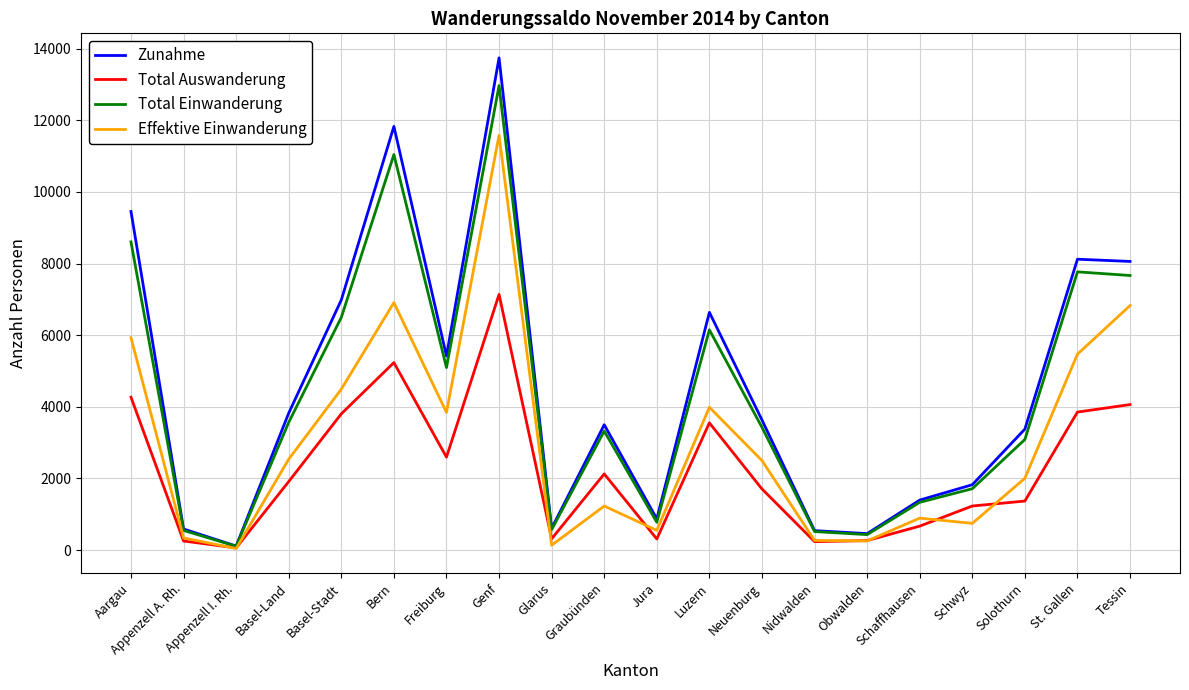

List the series in order of their peak value, lowest first.

Total Auswanderung, Effektive Einwanderung, Total Einwanderung, Zunahme